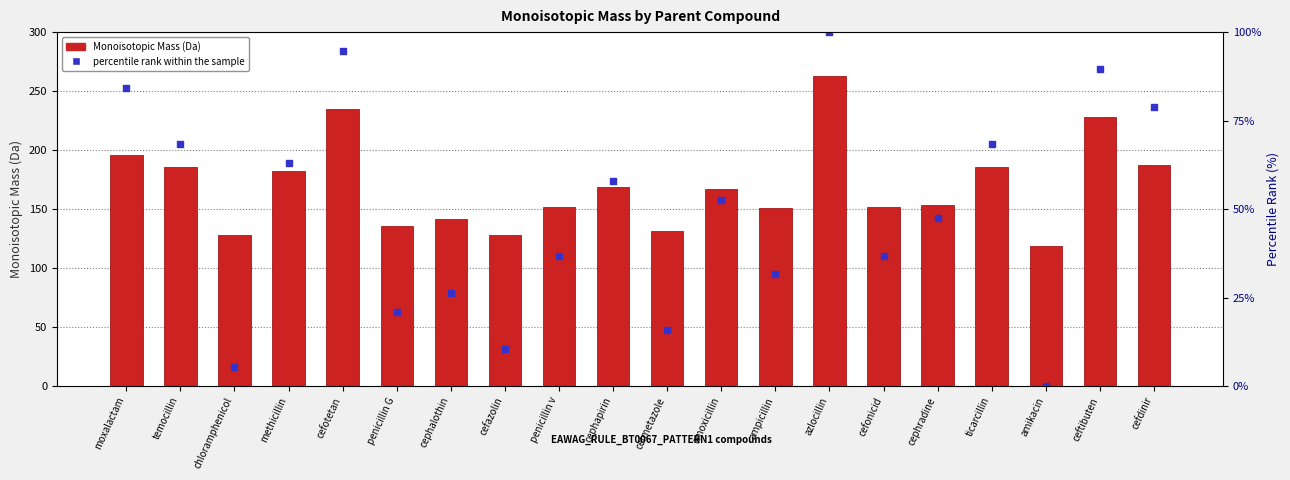

Is the value of percentile rank within the sample at ampicillin greater than the value of Monoisotopic Mass at cephradine?

No